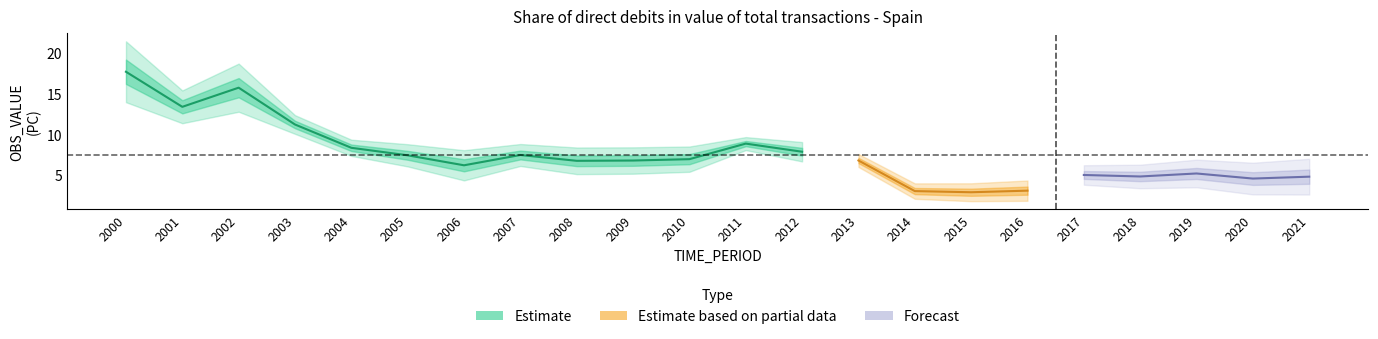

Reading left to right, extract all data points from this chart.

2000=17.7	2001=13.4	2002=15.7	2003=11.2	2004=8.3	2005=7.4	2006=6.2	2007=7.4	2008=6.7	2009=6.8	2010=6.9	2011=8.8	2012=7.8	2013=6.8	2014=3.0	2015=2.9	2016=3.1	2017=5.0	2018=4.8	2019=5.2	2020=4.5	2021=4.8